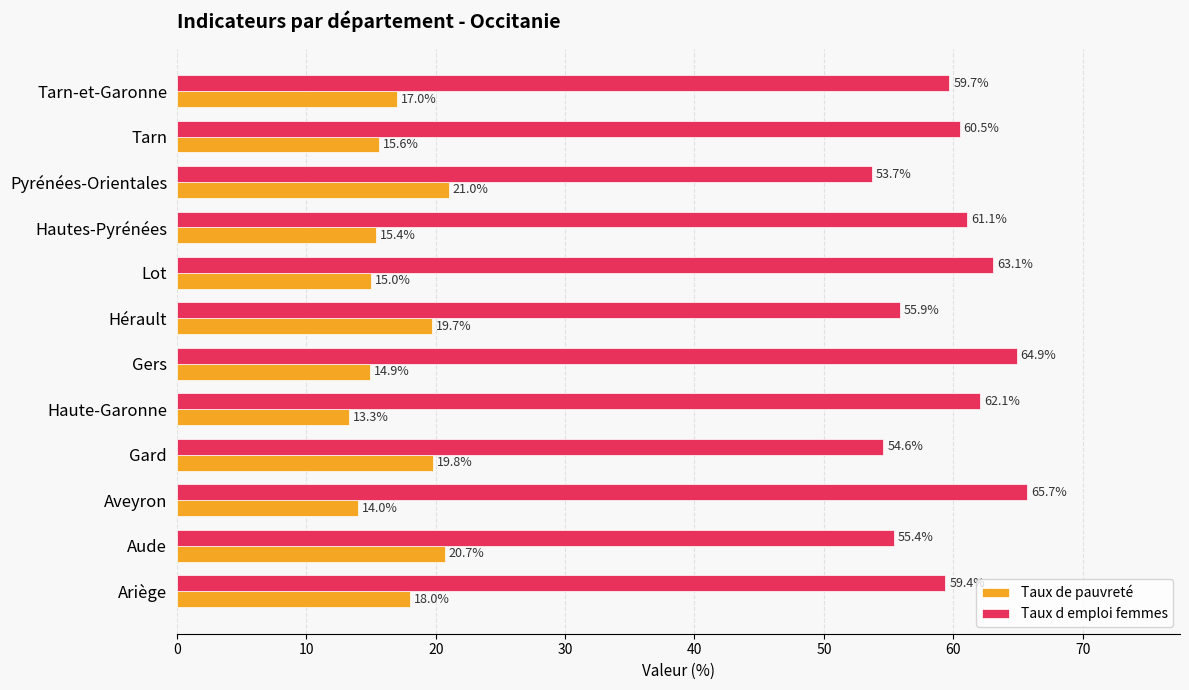

What is the greatest value displayed?

65.7